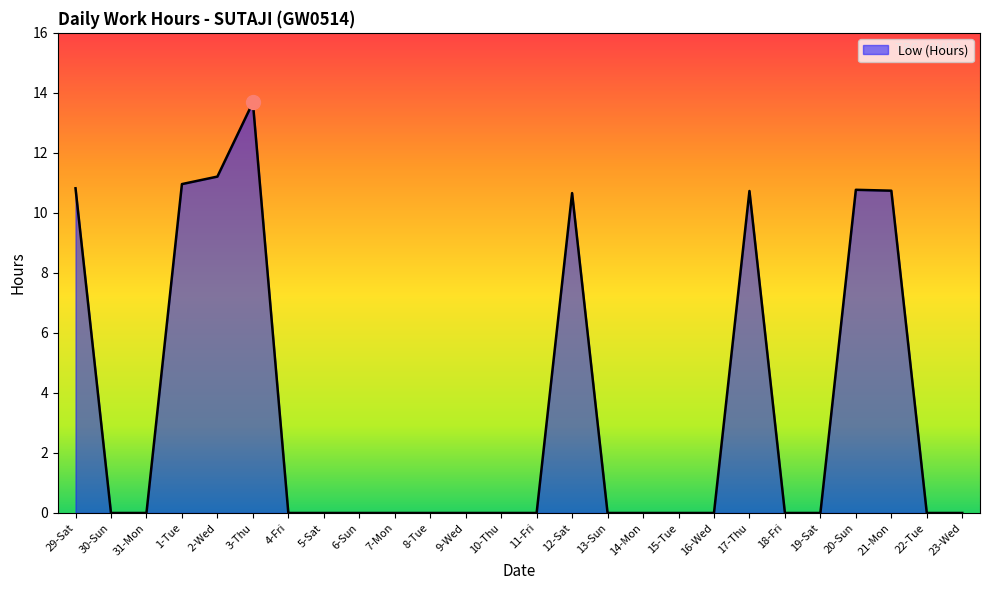

The value at 3-Thu is 13.7. True or false?

True